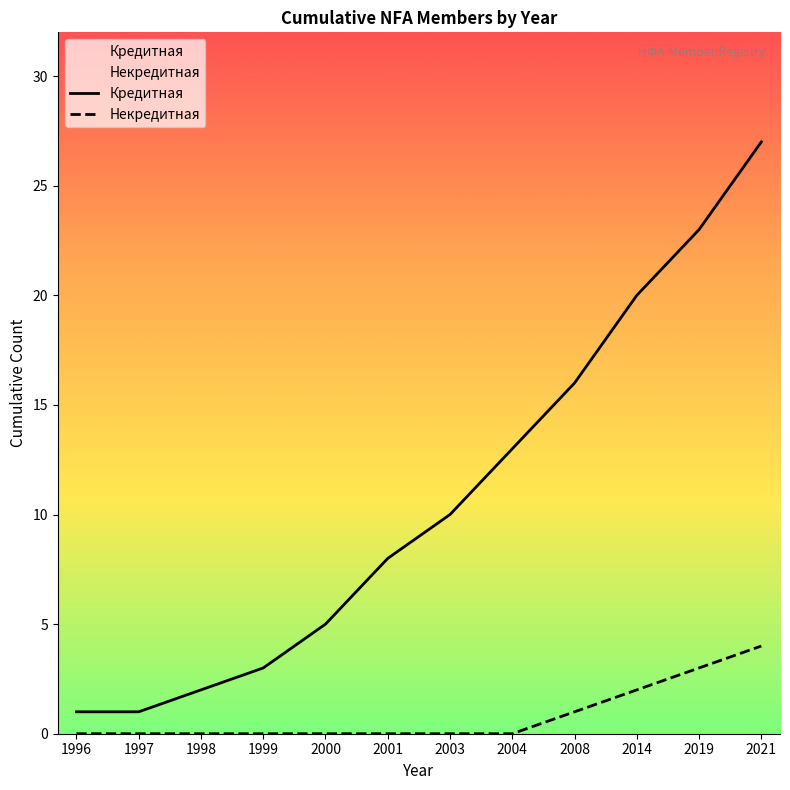

True or false: Кредитная and Некредитная cross at least once.

False